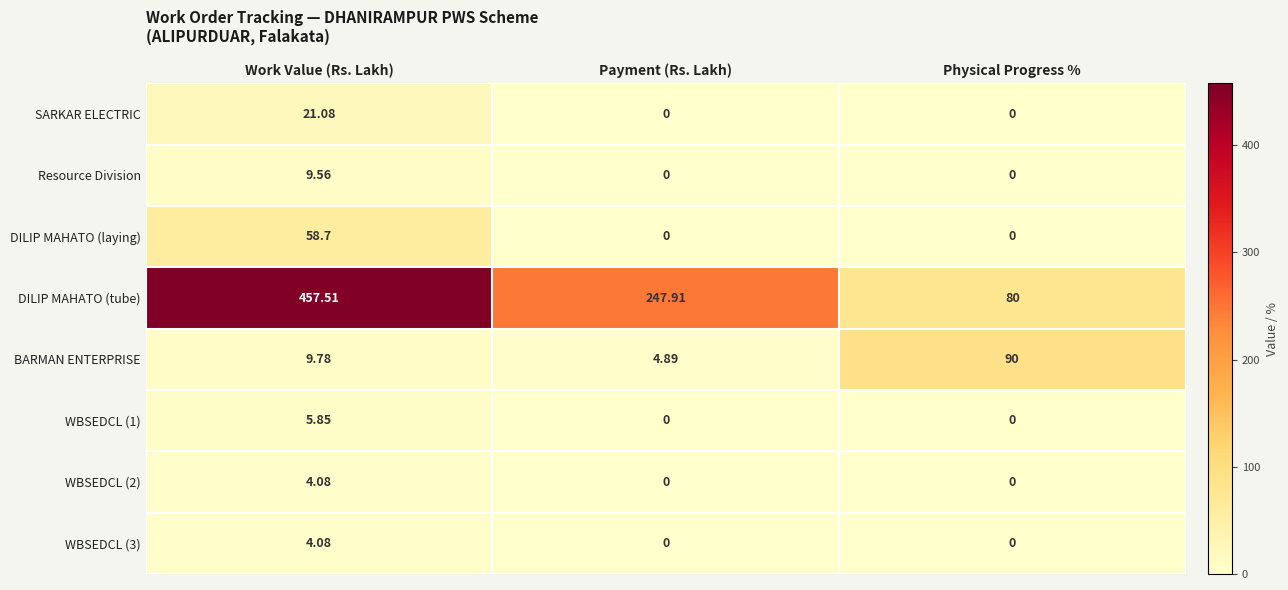

How many positive values does the WBSEDCL (1) series have?

1